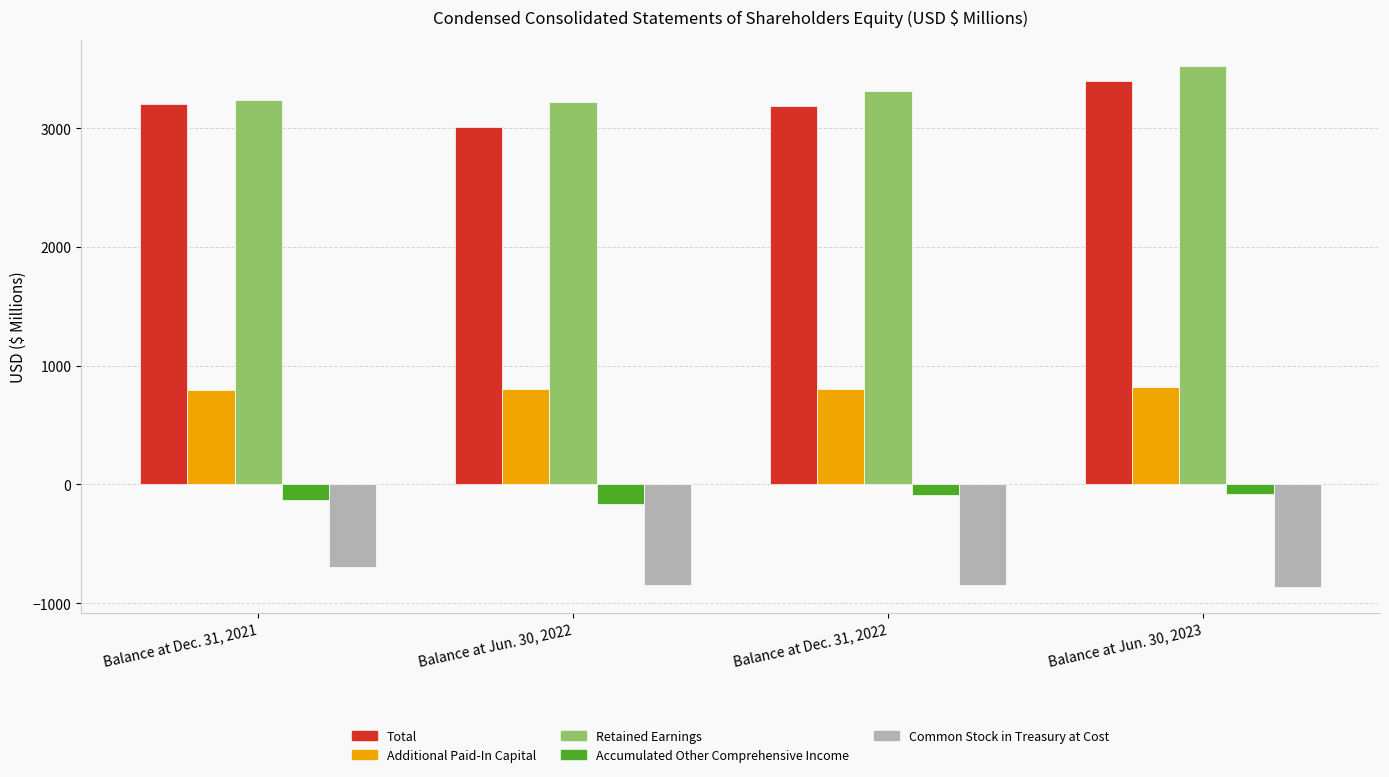

How many bars are there in each group?

5